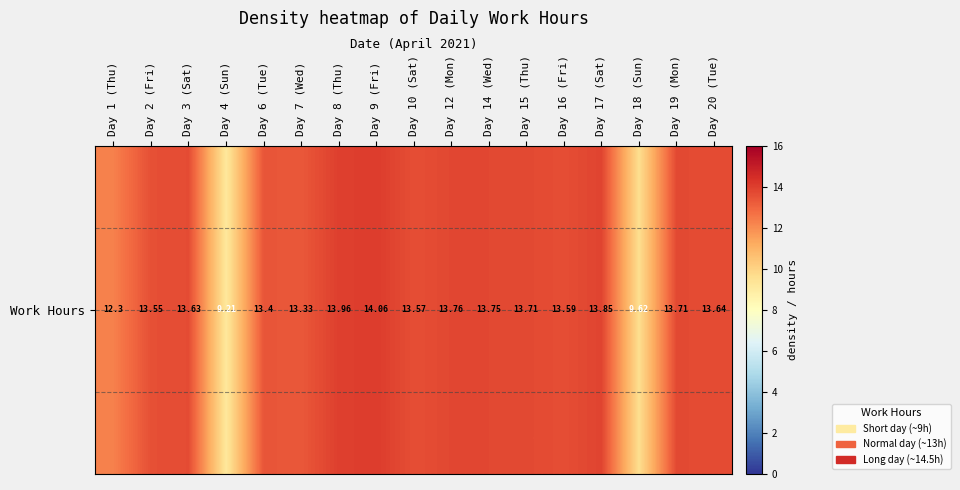

At which category does the chart reach its minimum across all series?

Day 4 (Sun)